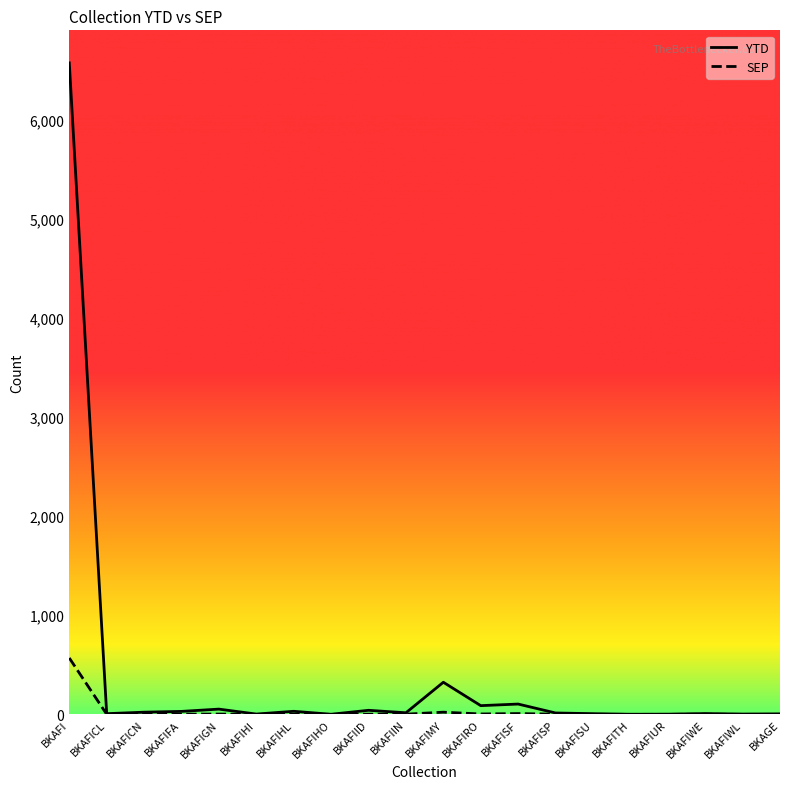

True or false: YTD has a value of 14 at BKAFISP.

True